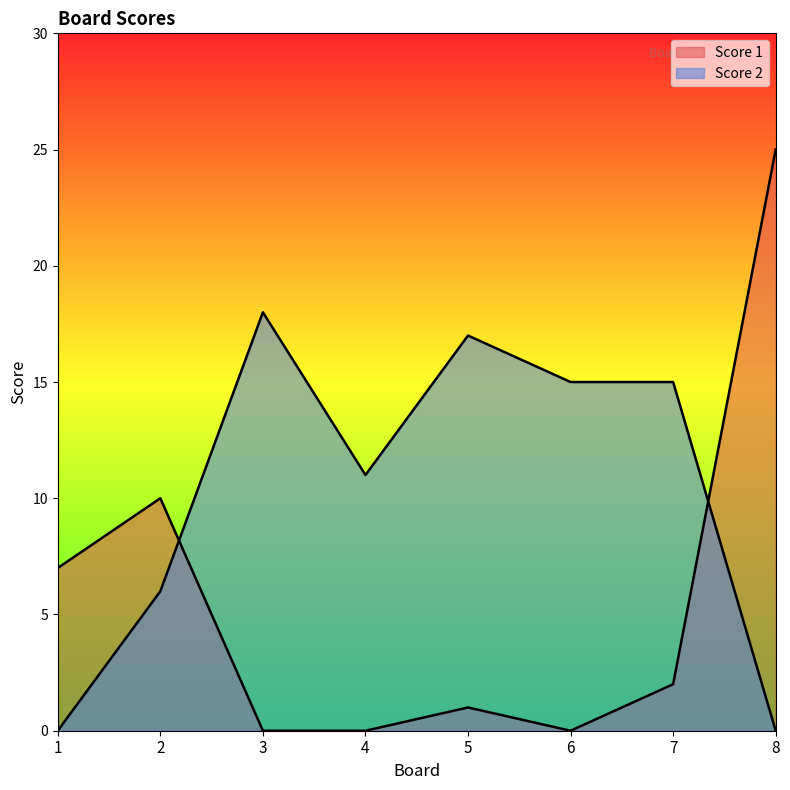

Where does the Score 1 series first go above 2?

1